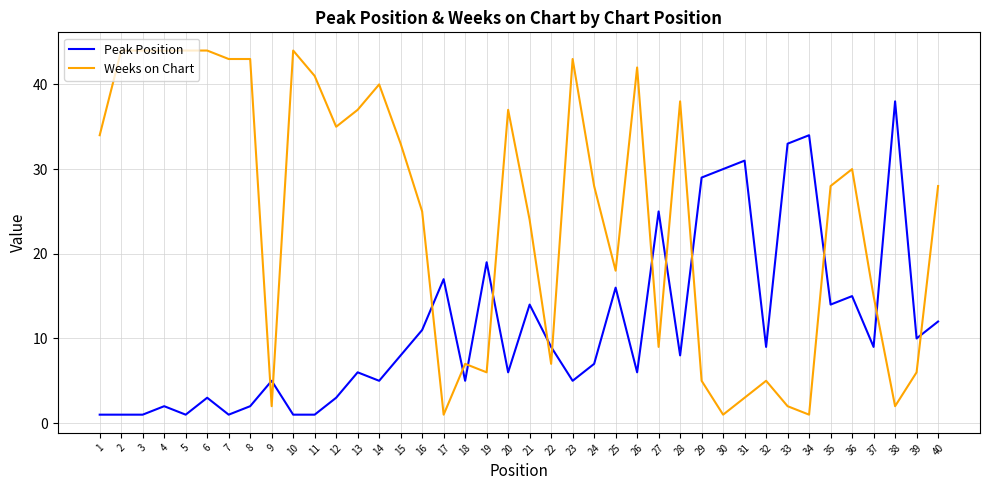

List the series in order of their overall mean, highest first.

Weeks on Chart, Peak Position